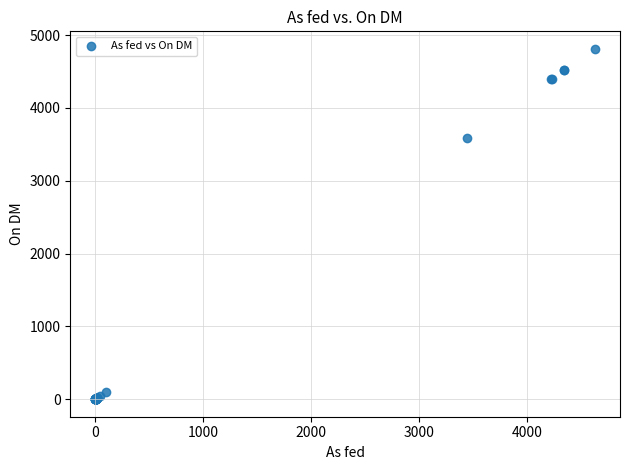

What Y value in the scatter plot is closest to 2405?

3580.0